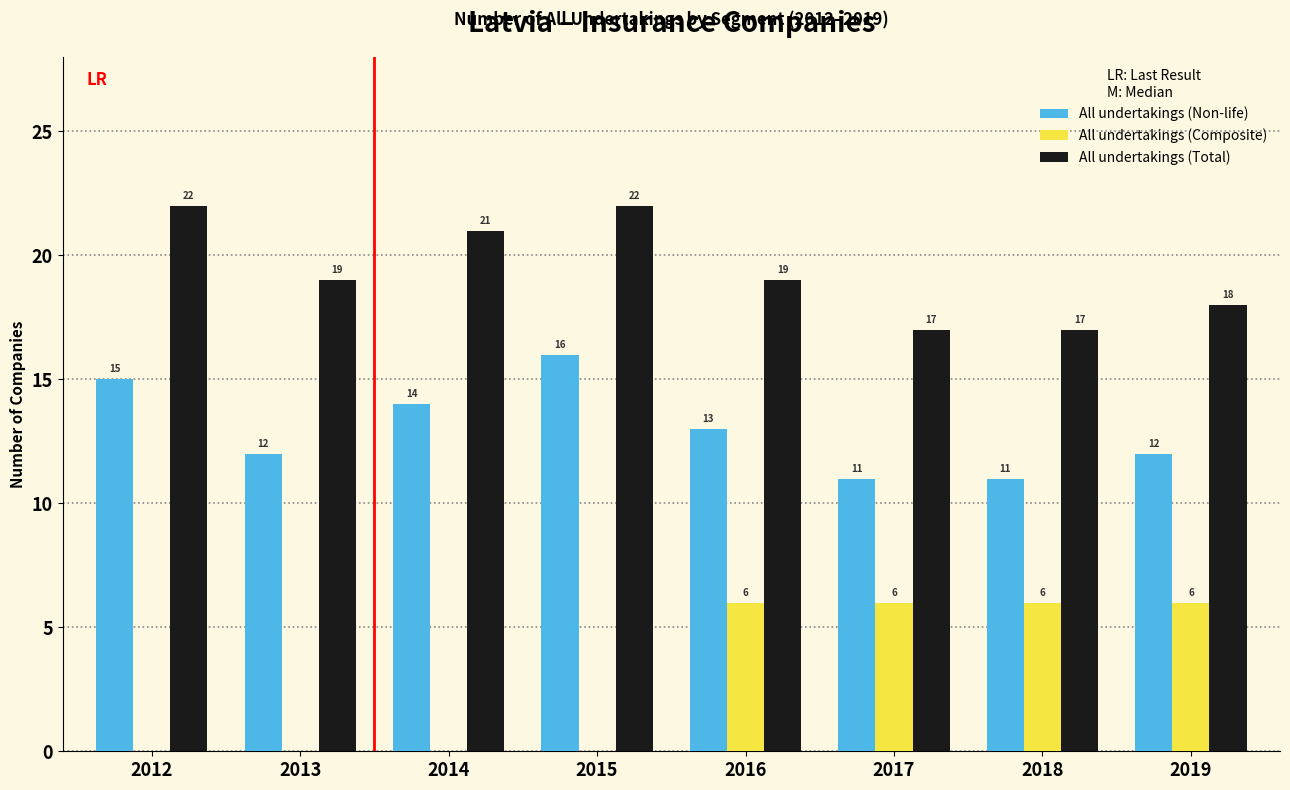

Reading right to left, what are all the values shown in this chart?

All undertakings (Non-life): 2019=12	2018=11	2017=11	2016=13	2015=16	2014=14	2013=12	2012=15
All undertakings (Composite): 2019=6	2018=6	2017=6	2016=6	2015=0	2014=0	2013=0	2012=0
All undertakings (Total): 2019=18	2018=17	2017=17	2016=19	2015=22	2014=21	2013=19	2012=22